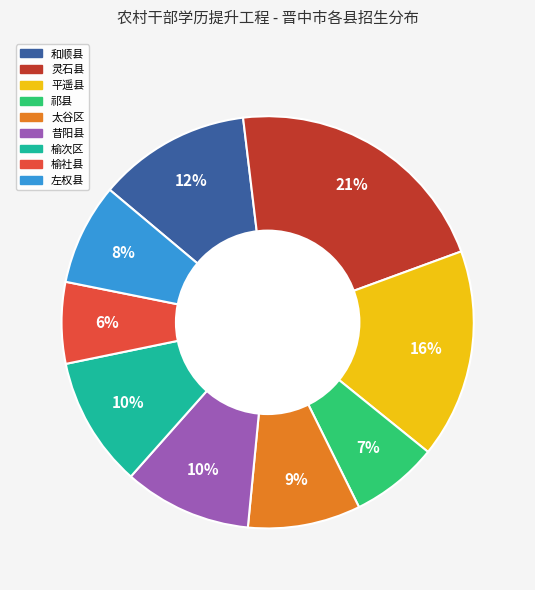

To the nearest percent, what is the average slice percentage?

11%